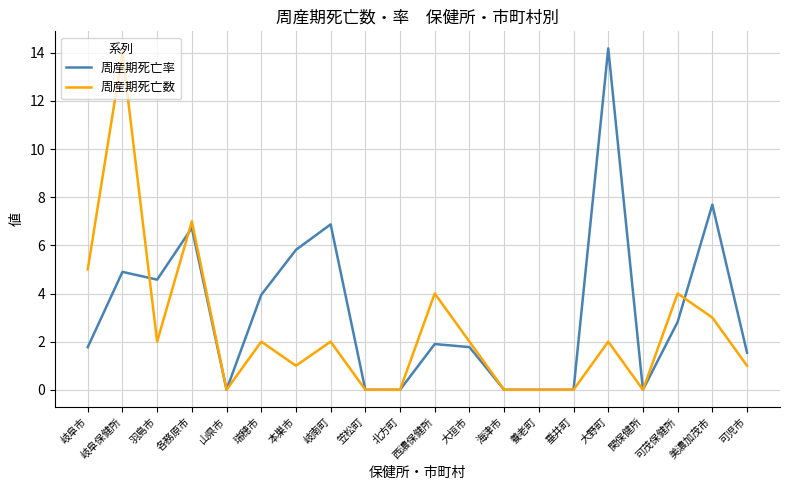

Where is the first local maximum for 周産期死亡数?

岐阜保健所